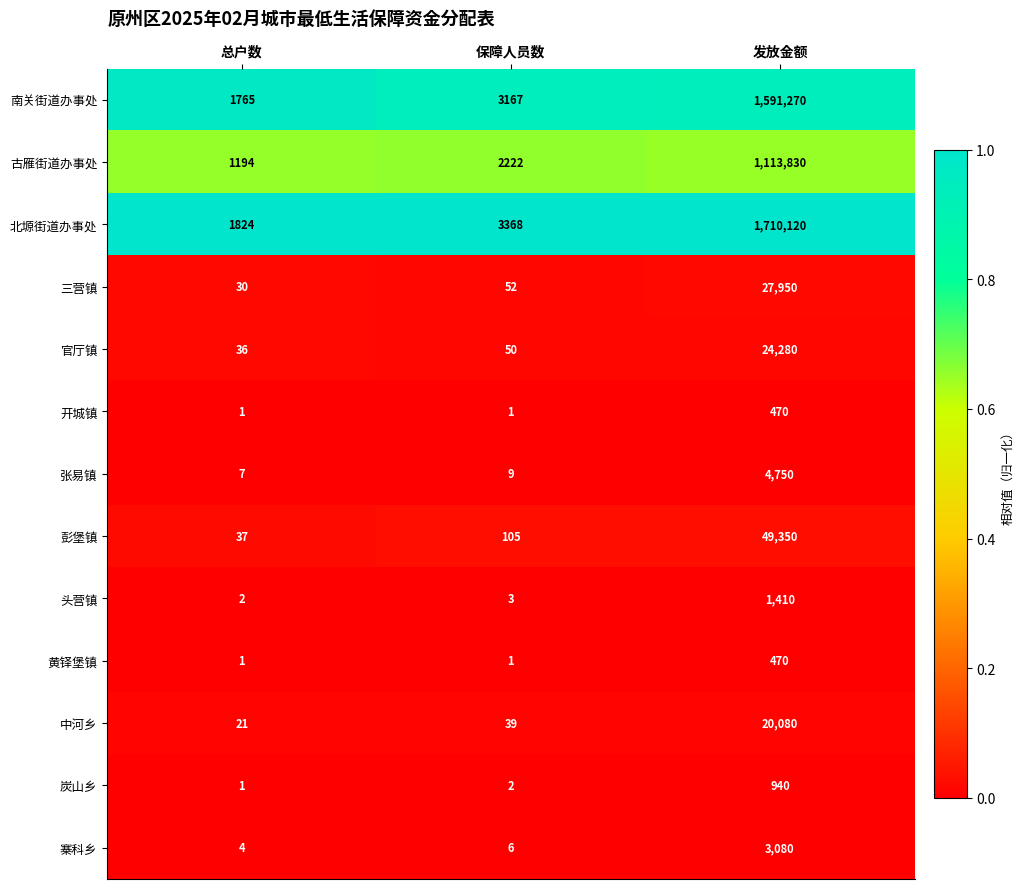

Between 总户数 and 发放金额, which series saw the biggest shift?

北塬街道办事处